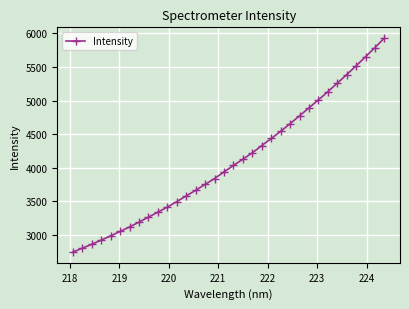

What is the minimum value shown in the chart?

2746.7